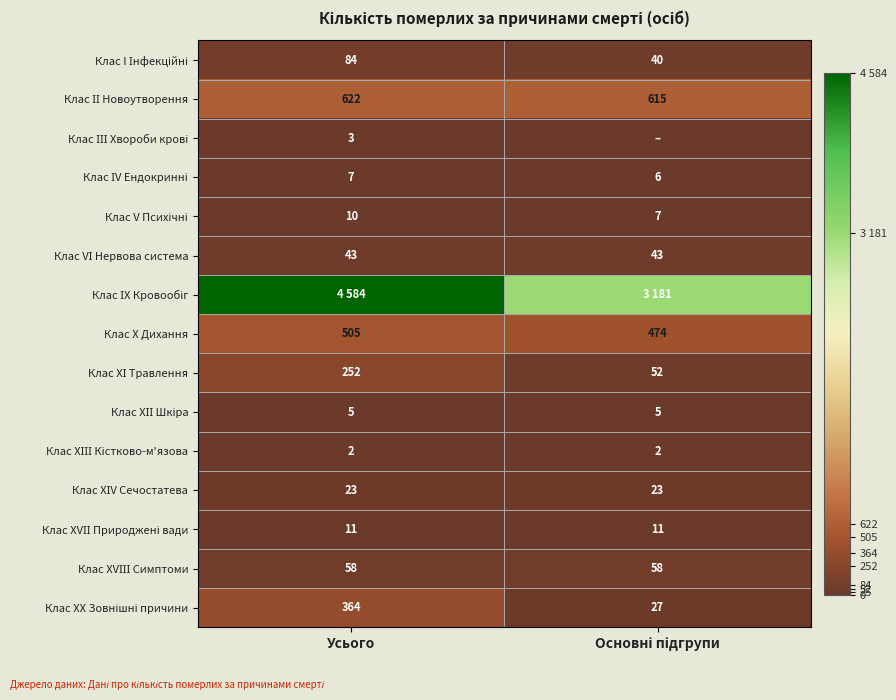

What is the highest value of the Клас Х Дихання series?

505